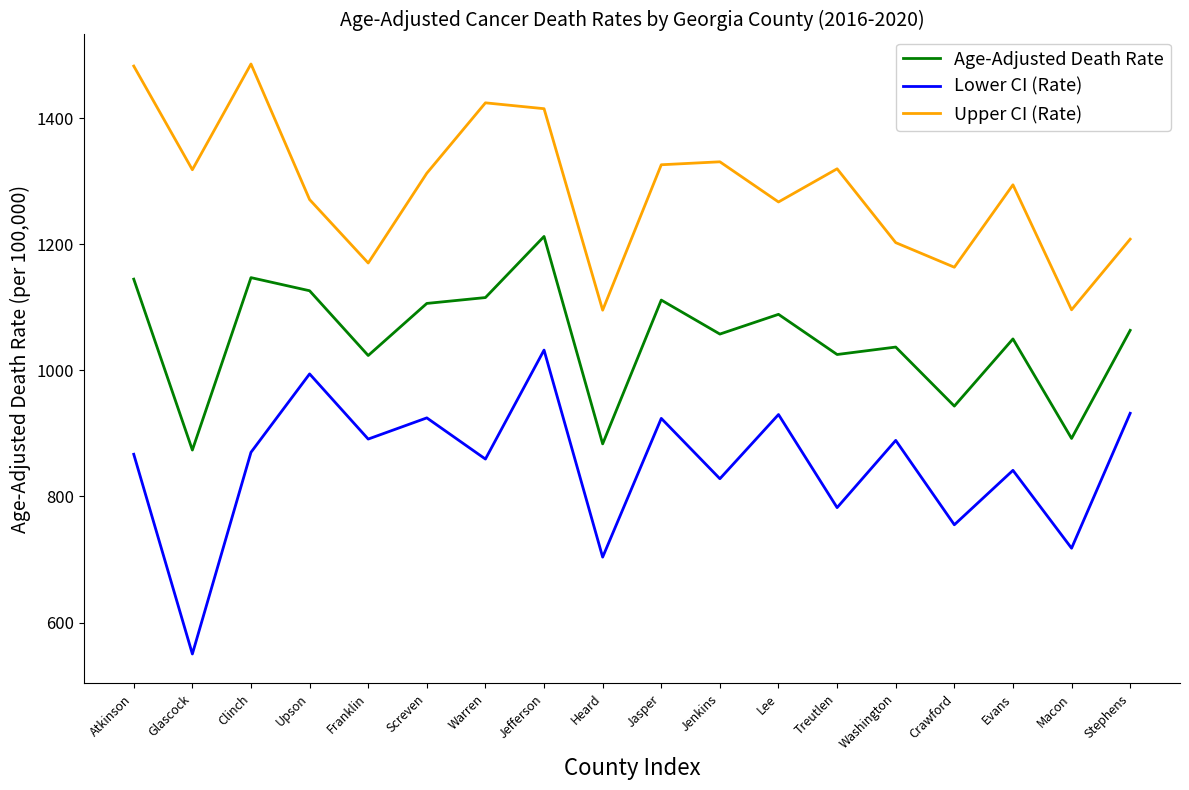

What is the spread (max minus min) of values at Crawford?

408.4